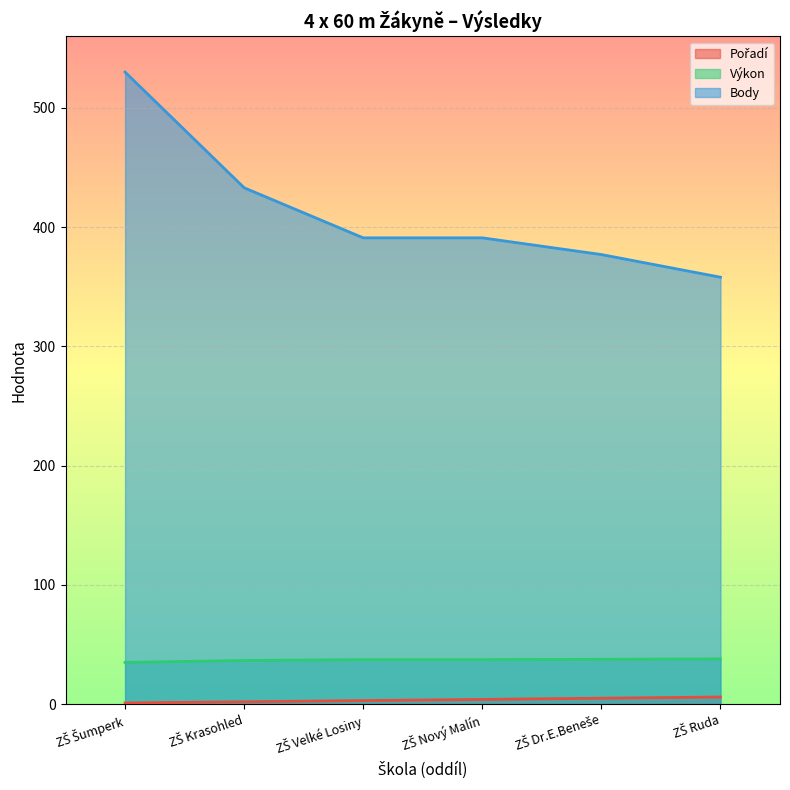

At how many categories does at least one series exceed 383?

4